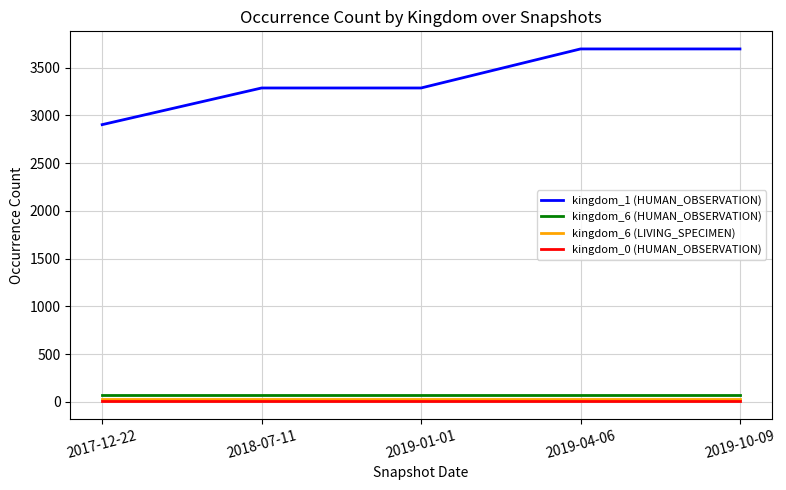

Is the value of kingdom_6 (LIVING_SPECIMEN) at 2019-10-09 greater than the value of kingdom_6 (HUMAN_OBSERVATION) at 2019-04-06?

No